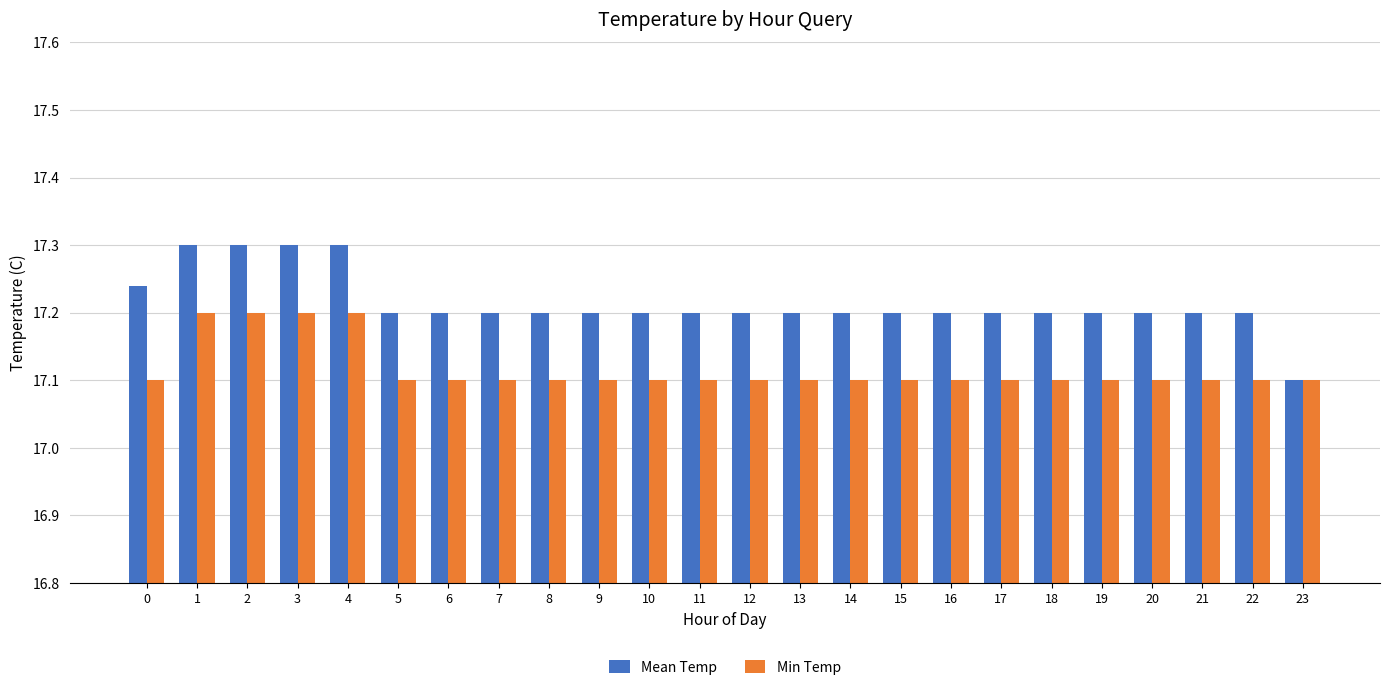

Which series has the widest spread of values?

Mean Temp